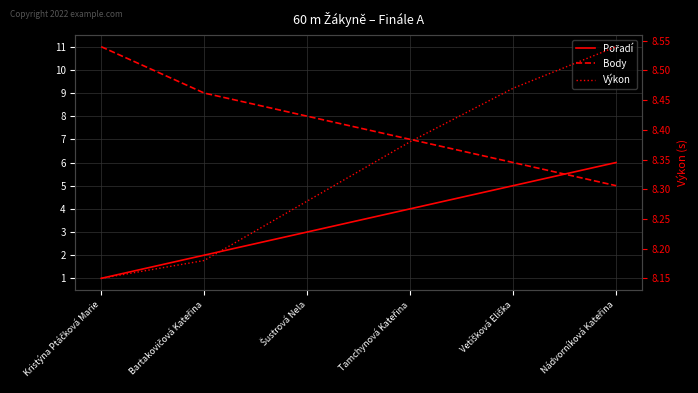

Does the chart have visible grid lines?

Yes